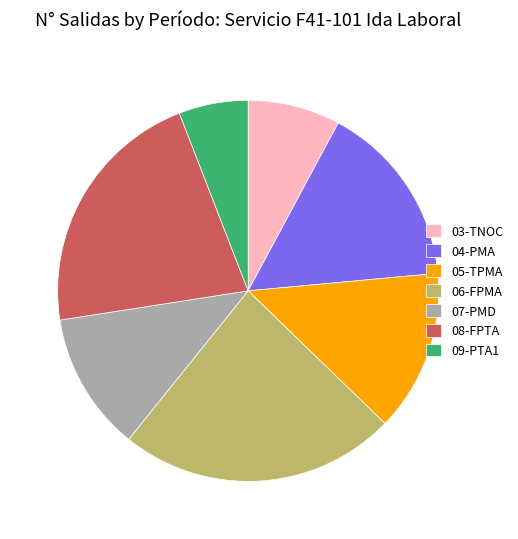

Approximately how many times larger is the value at 08-FPTA compared to 04-PMA?

1.4